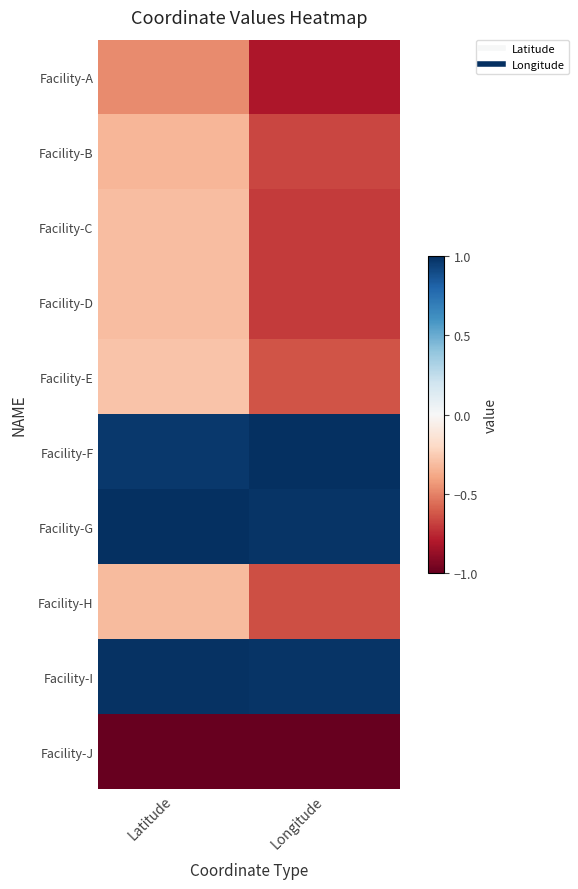

At which category is the sum across all series the highest?

Latitude